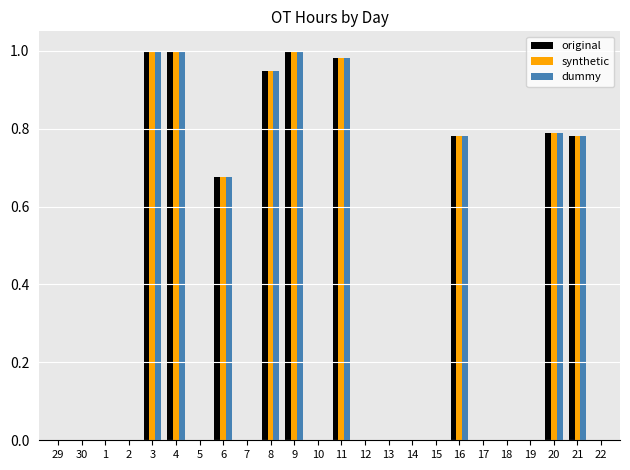

What is the sum of the original values at 6 and 11?

1.7